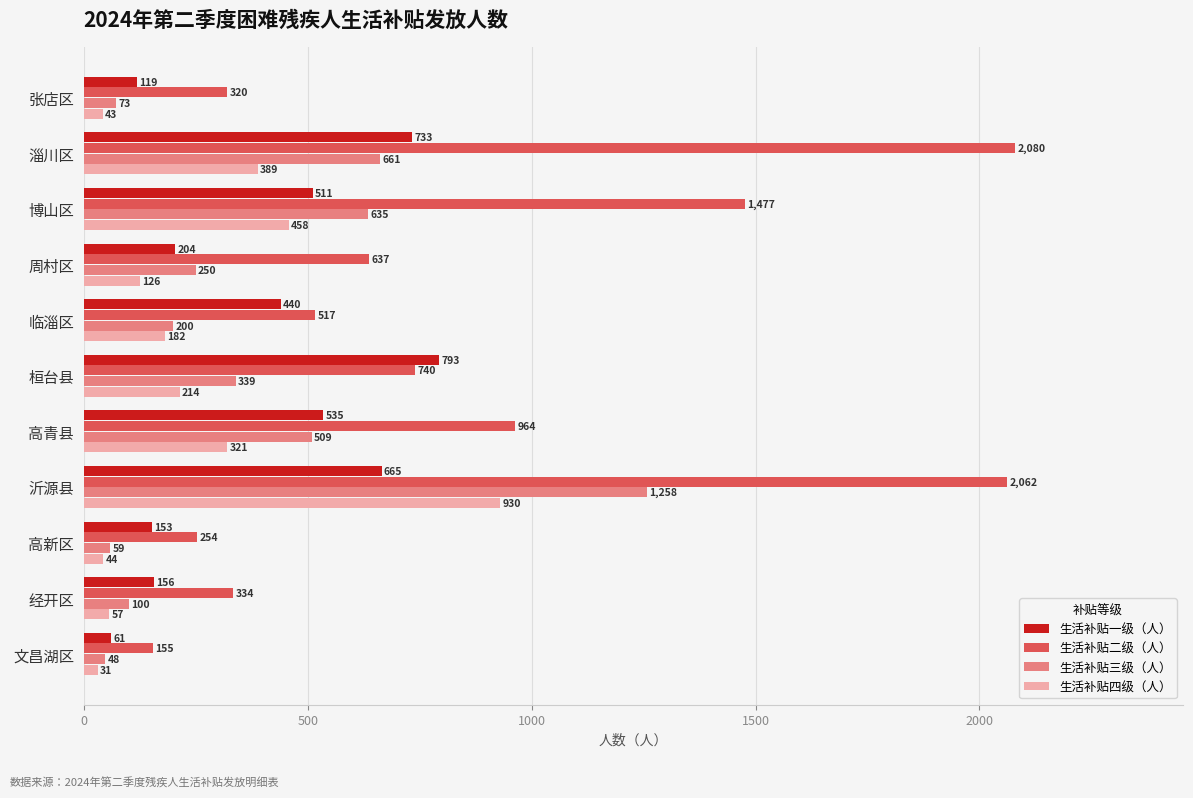

What is the difference between the 生活补贴二级（人） values at 高新区 and 沂源县?

1808